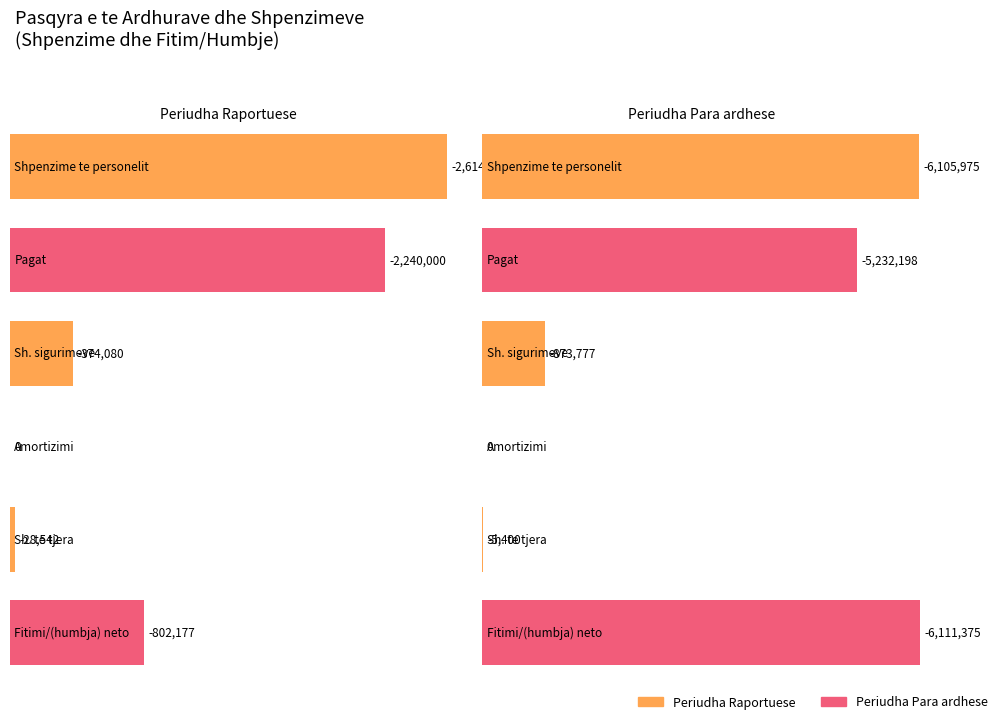

What is the approximate value of Fitimi/(humbja) neto e periudhes financ. at Periudha Para ardhese, to the nearest 50?

-6111400